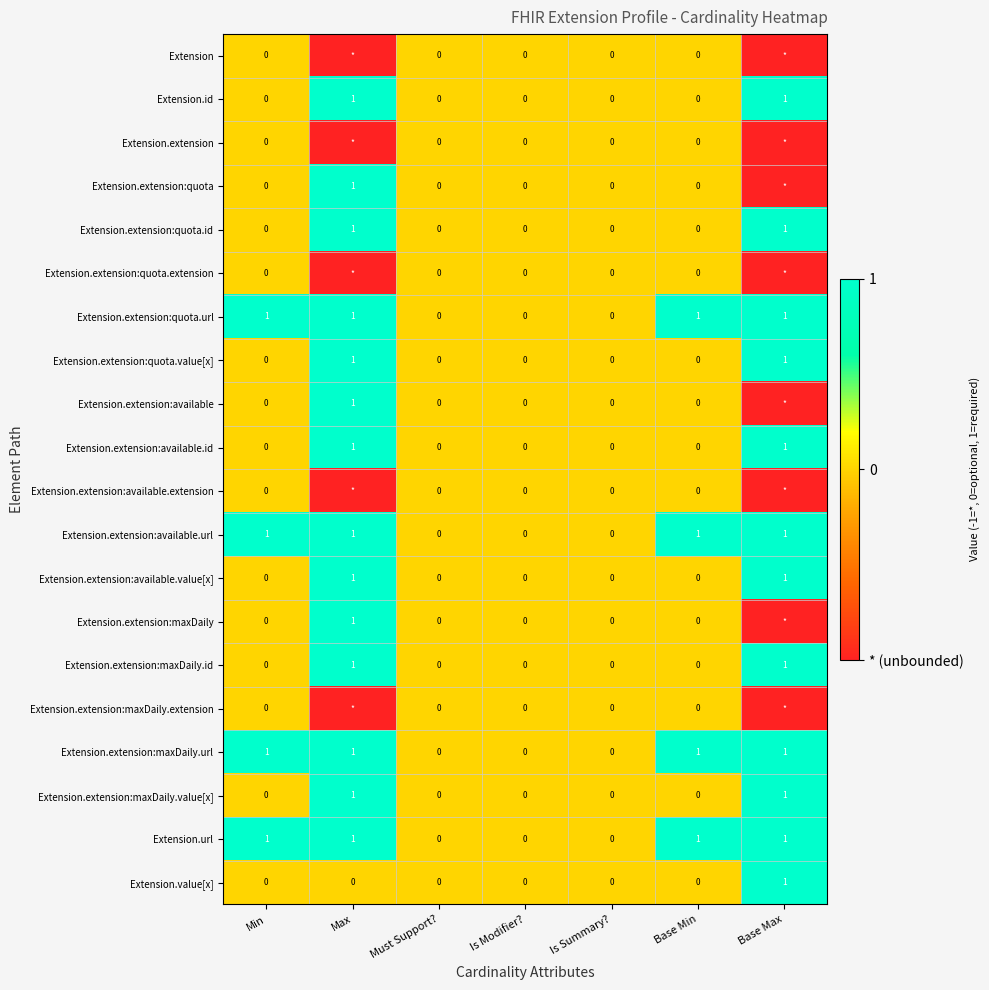

At which category is the sum across all series the highest?

Max